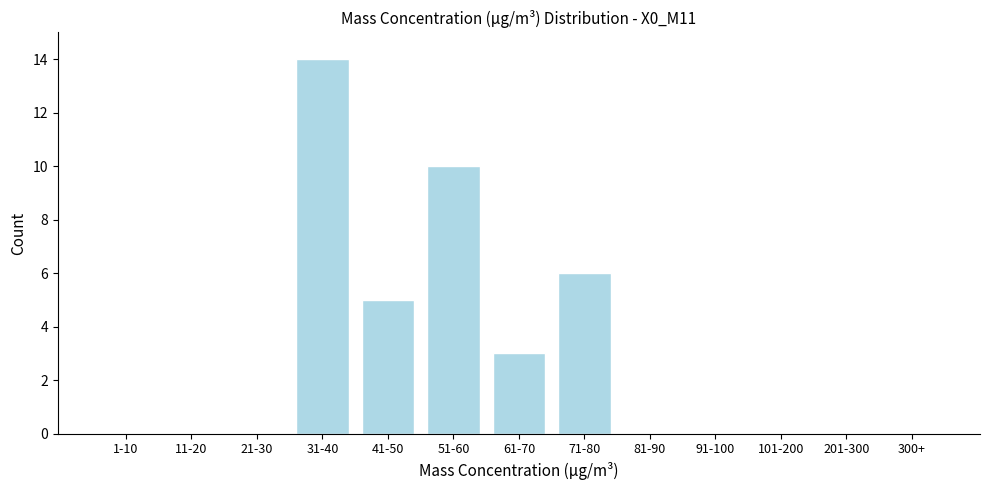

Reading right to left, what are all the values shown in this chart?

300+=0	201-300=0	101-200=0	91-100=0	81-90=0	71-80=6	61-70=3	51-60=10	41-50=5	31-40=14	21-30=0	11-20=0	1-10=0